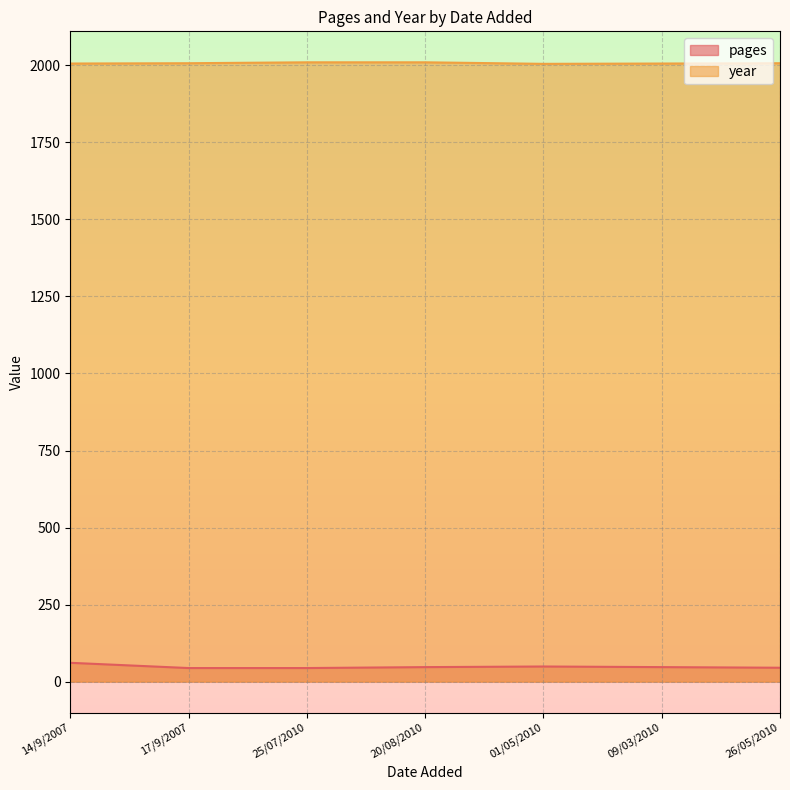

What is the label of the 4th point from the left?

20/08/2010